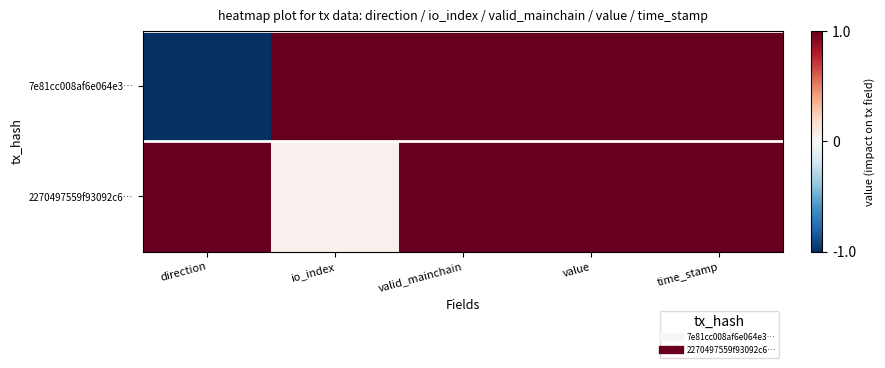

Which has a higher value, io_index or valid_mainchain?

io_index